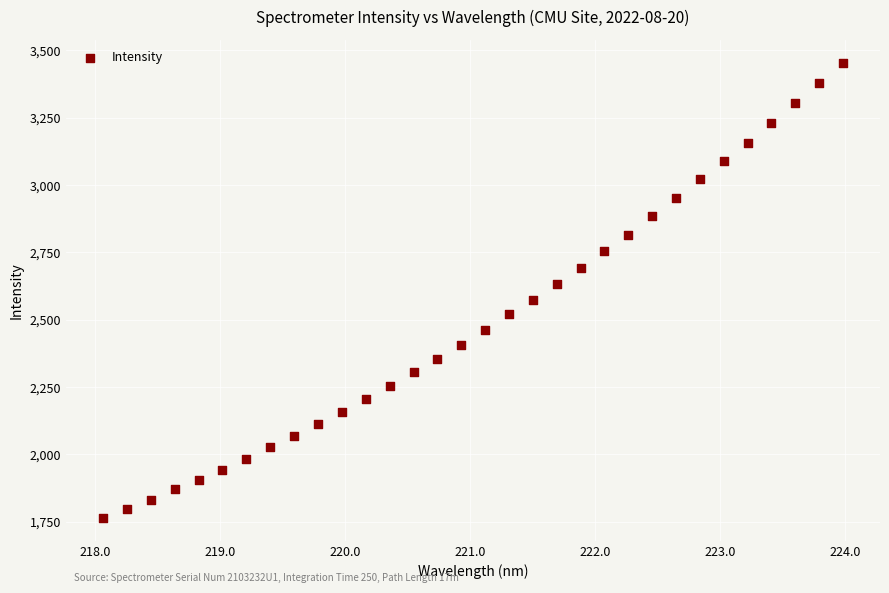

What is the range of X values (max minus min)?

5.9